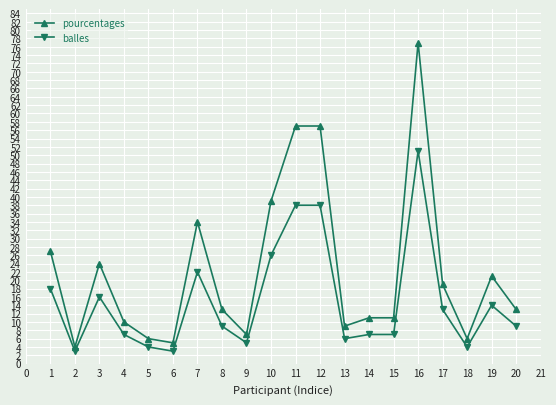

At which label is pourcentages closest to 40?

10